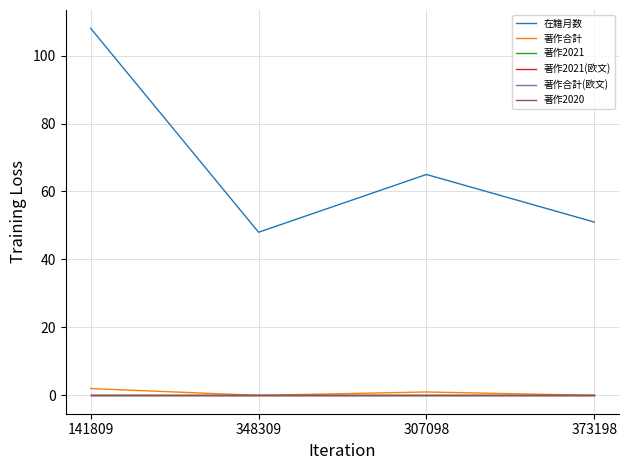

Does the chart have visible grid lines?

Yes